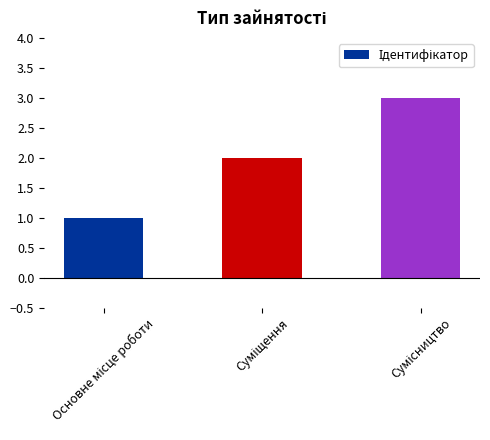

What is the maximum value shown in the chart?

3